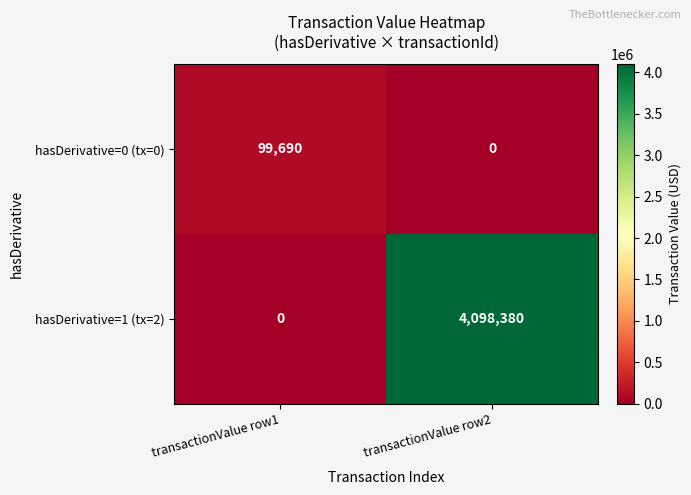

Is it true that hasDerivative=0 (tx=0) equals 99690 at transactionValue row1?

True